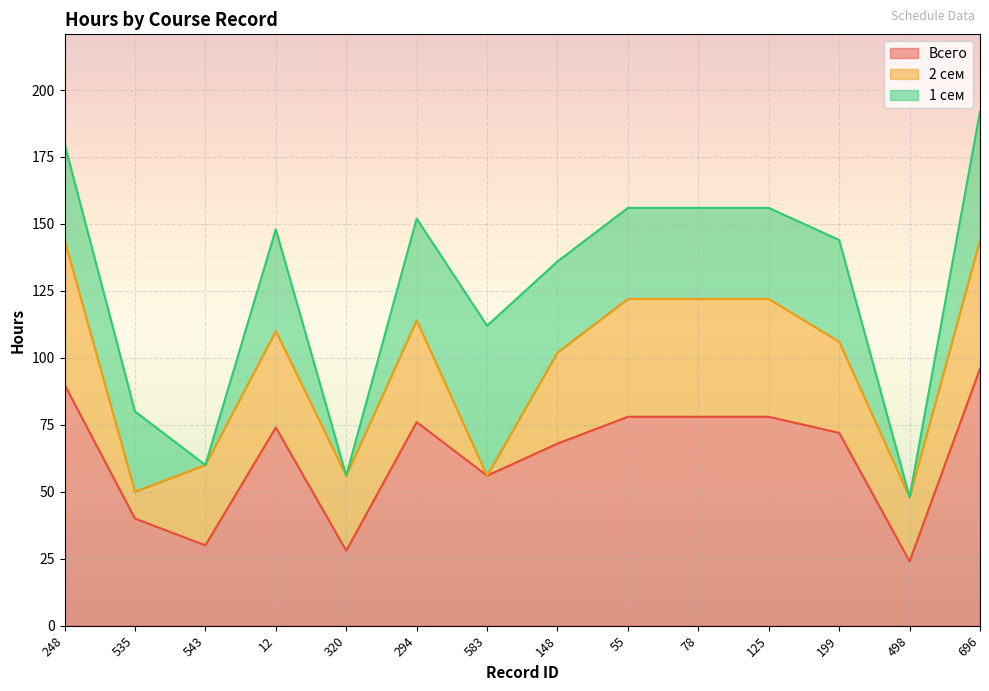

How many data points does each series have?

14